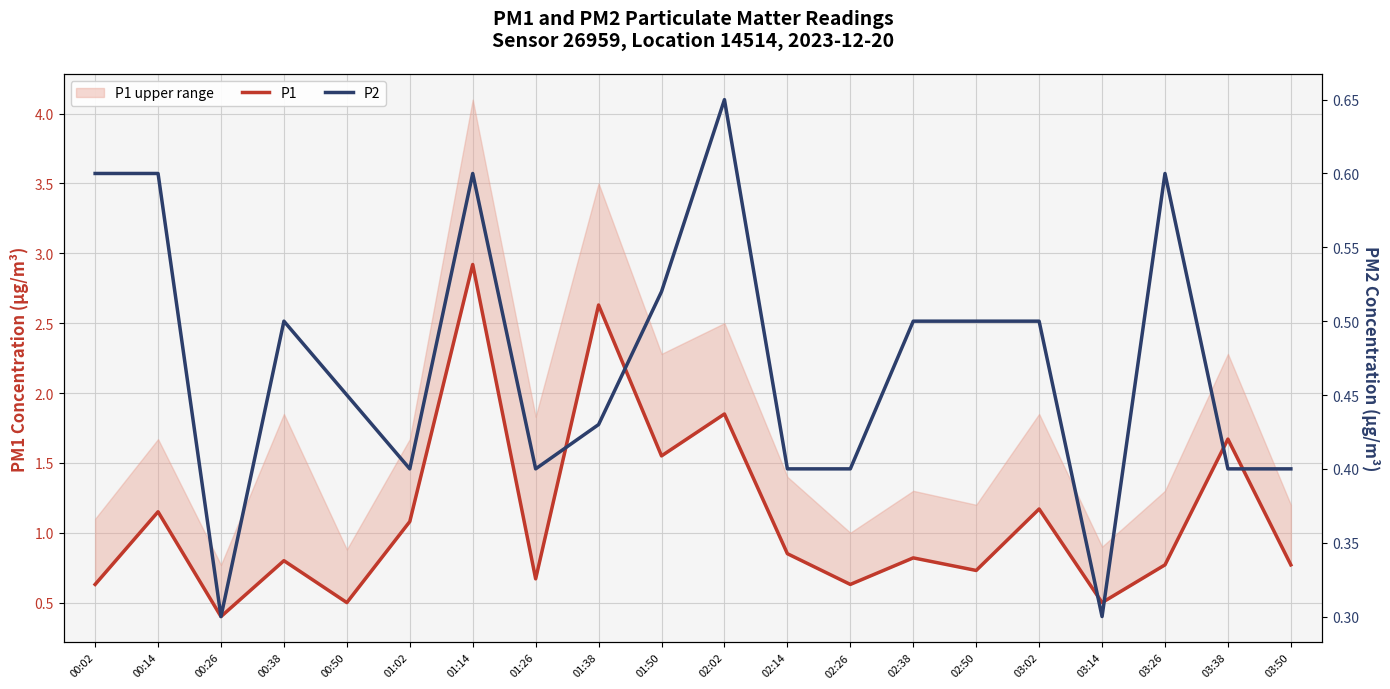

True or false: P1 and P2 intersect in this chart.

False